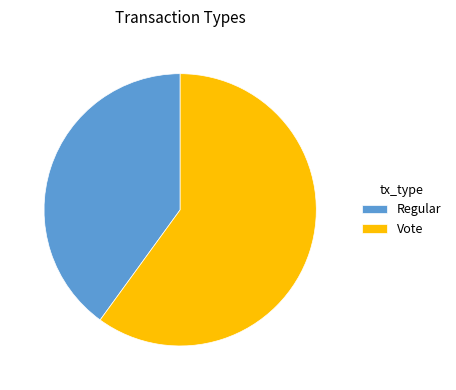

Which category has the smallest portion of the pie?

Regular